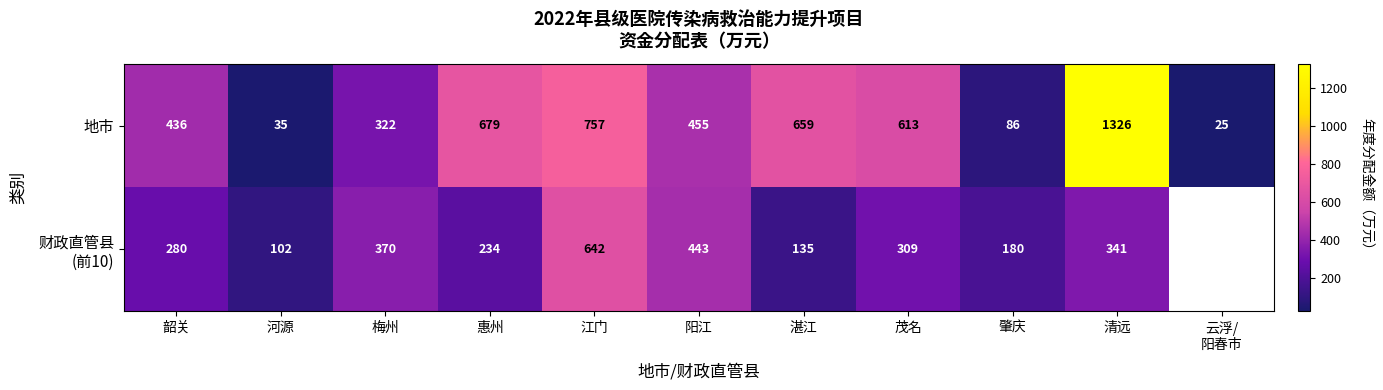

What is the smallest value displayed?

25.0